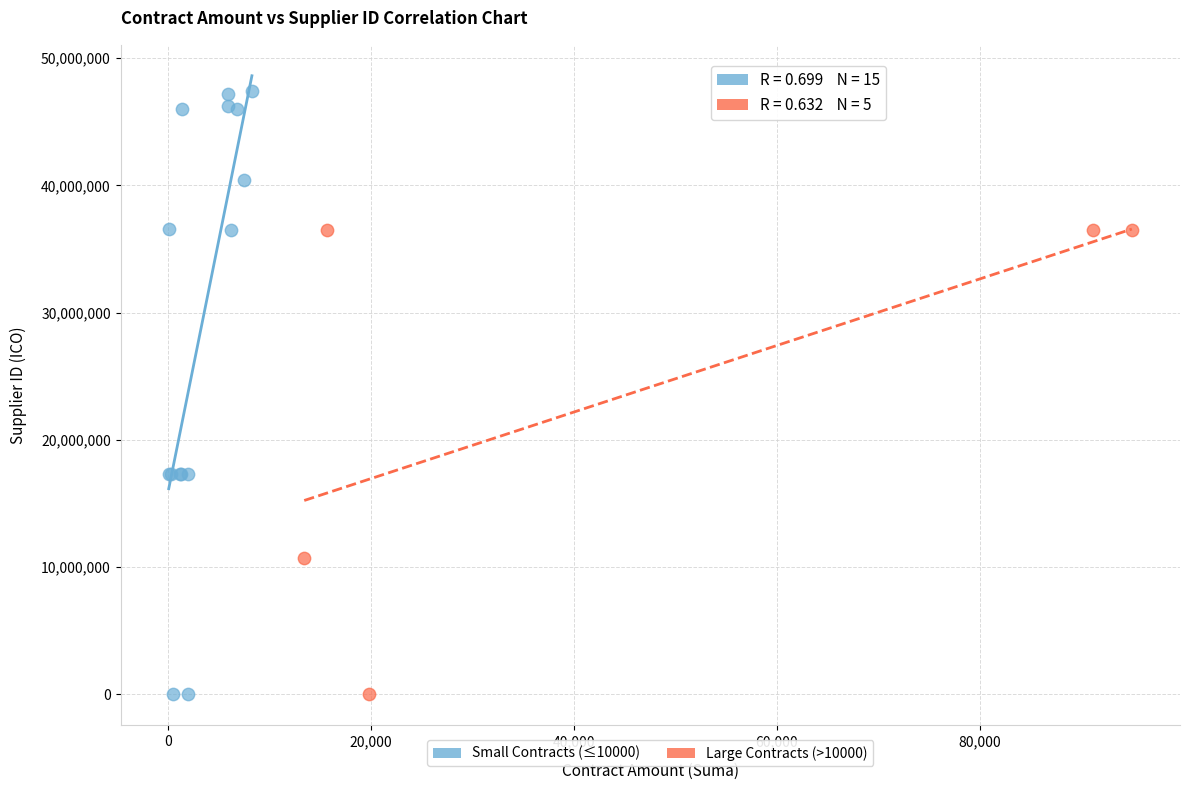

Which series contains the highest Y value?

Small Contracts (≤10000)